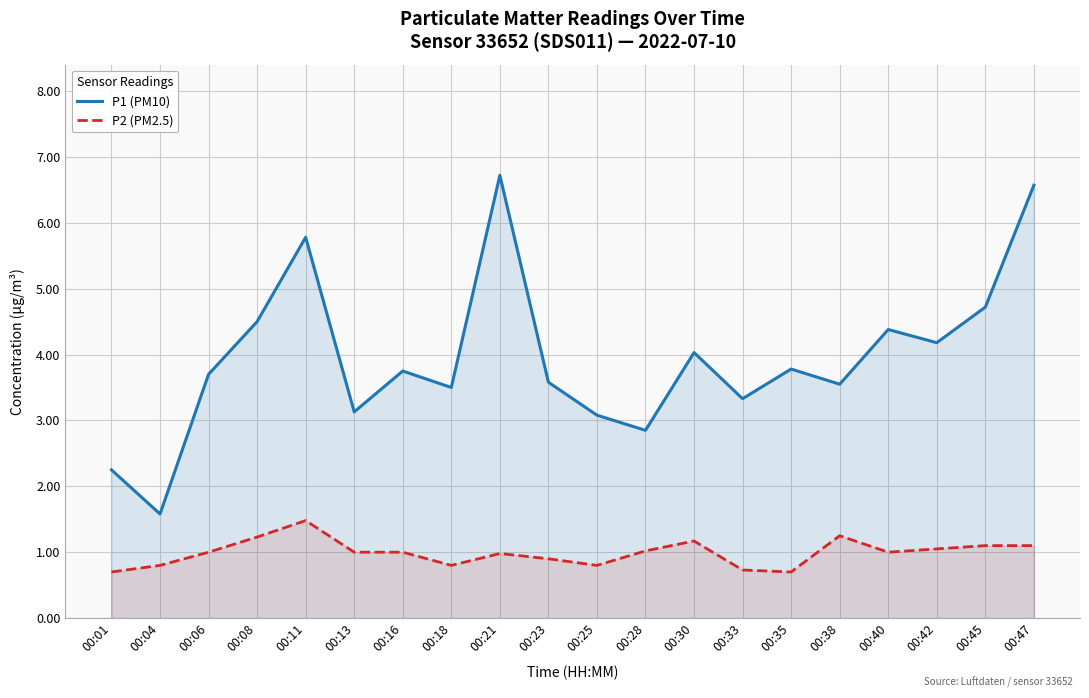

What is the value of the P2 (PM2.5) point at the 4th from the left?

1.2